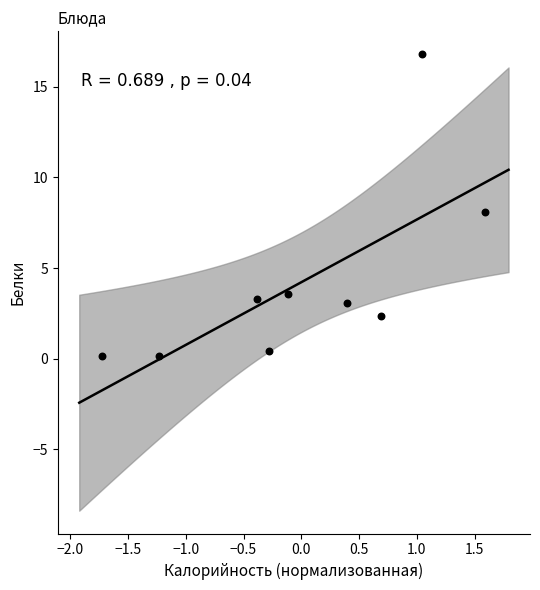

What is the average Y value?

4.2